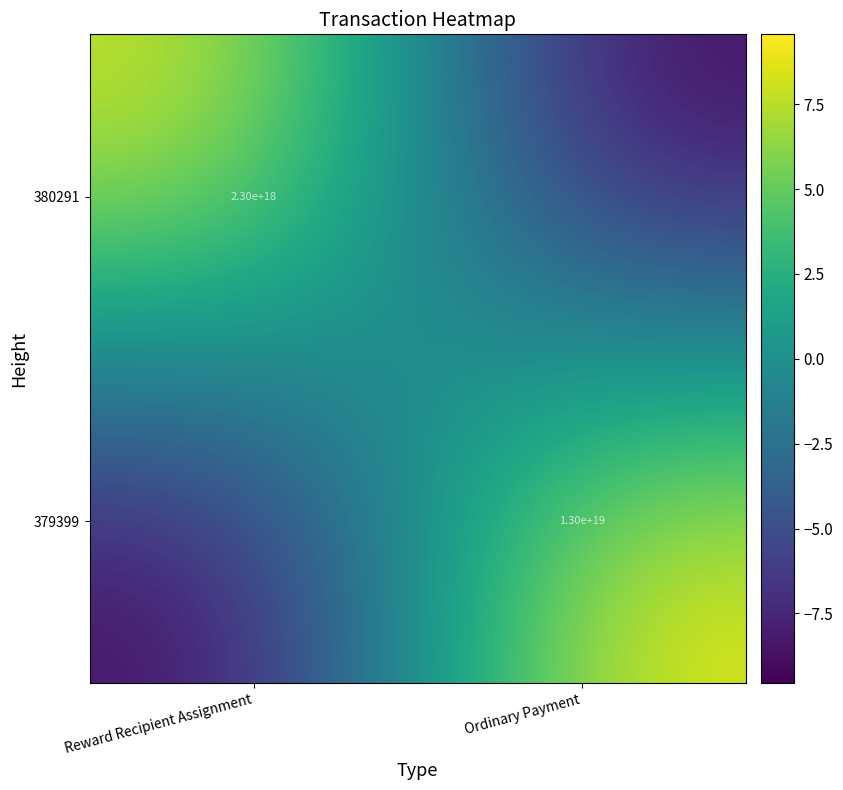

Is the value of 379399 at Ordinary Payment greater than the value of 380291 at Reward Recipient Assignment?

Yes